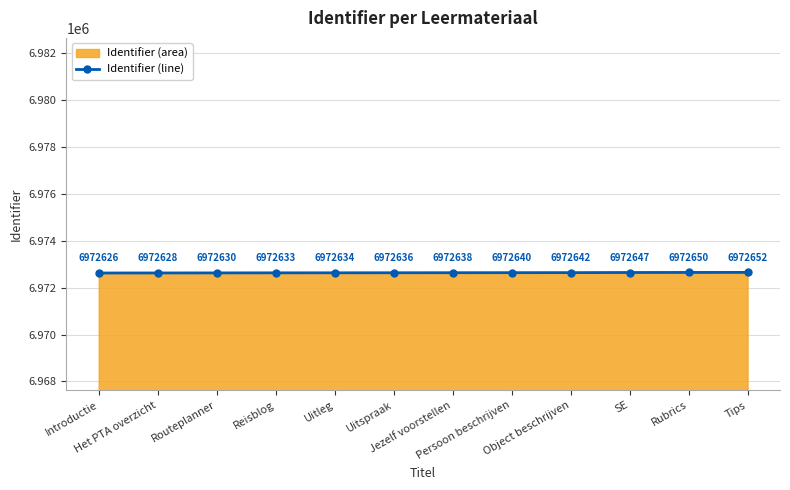

The chart shows a value of 6972626 at Introductie. True or false?

True